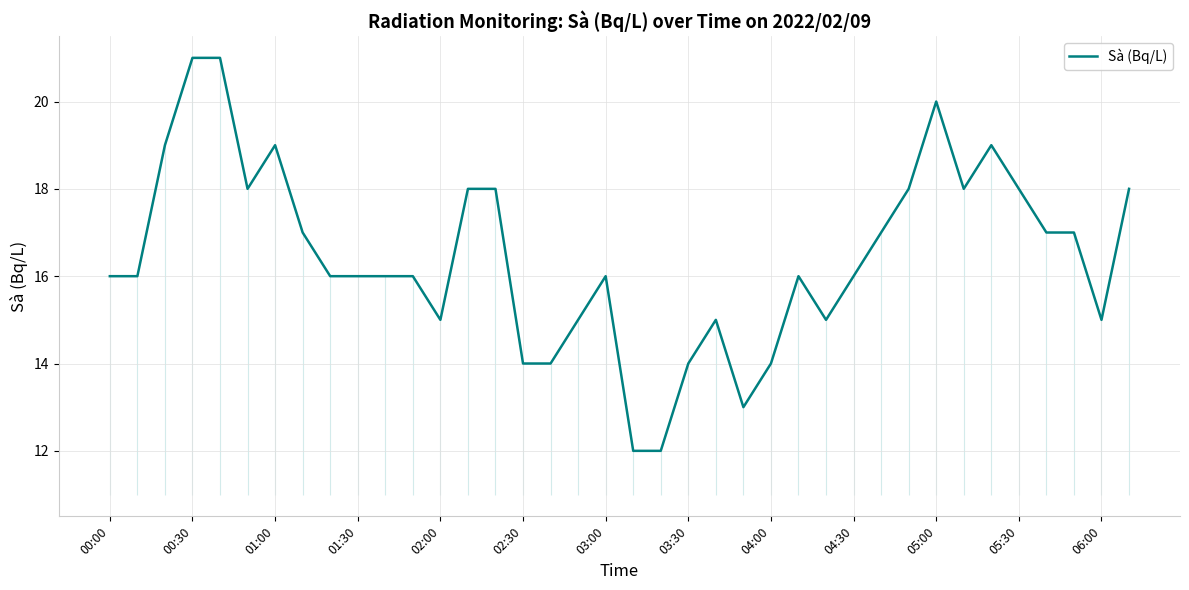

What is the lowest value of the Sà (Bq/L) series?

12